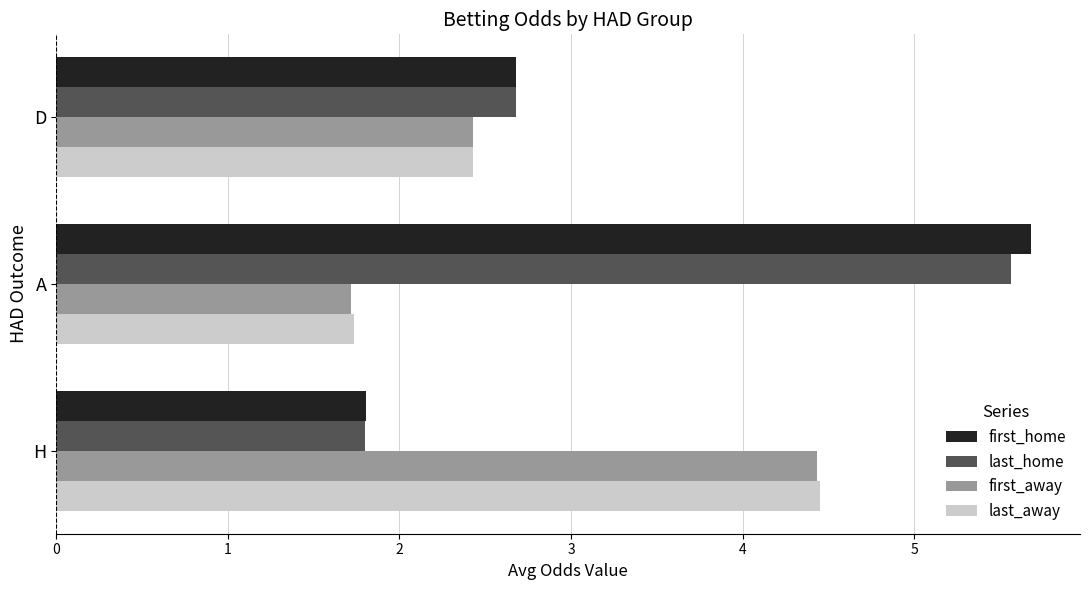

List the labels in order of first_away value, largest first.

H, D, A